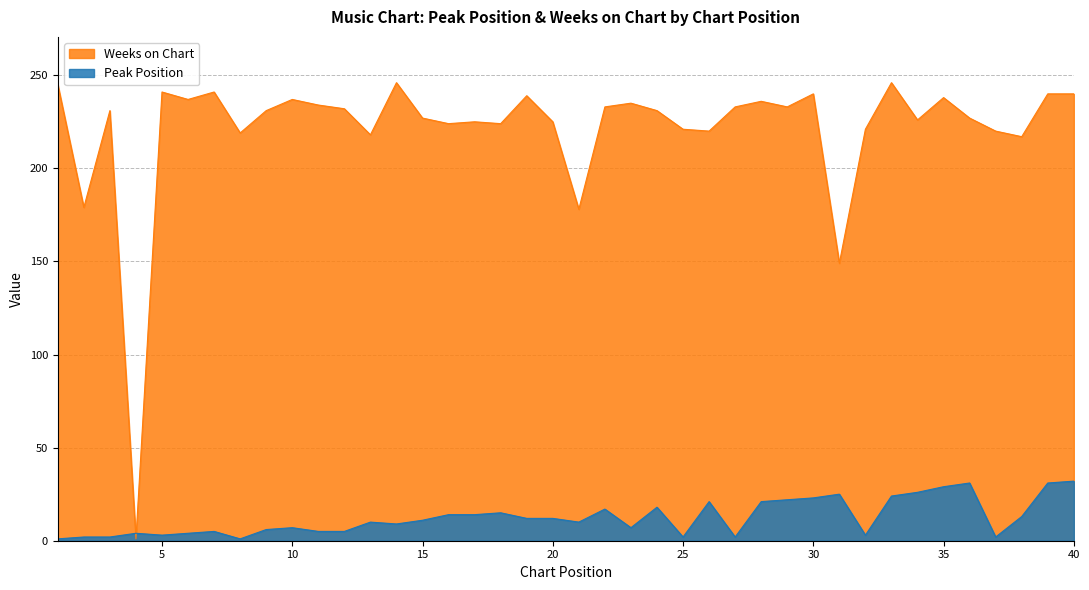

Is the value of Weeks on Chart at 2 greater than the value of Peak Position at 24?

Yes